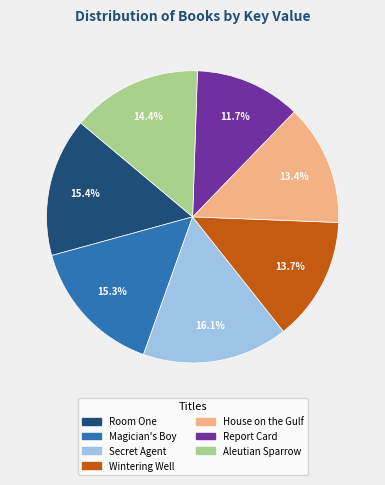

Combined, what portion of the pie is Aleutian Sparrow and Secret Agent?

30.5%